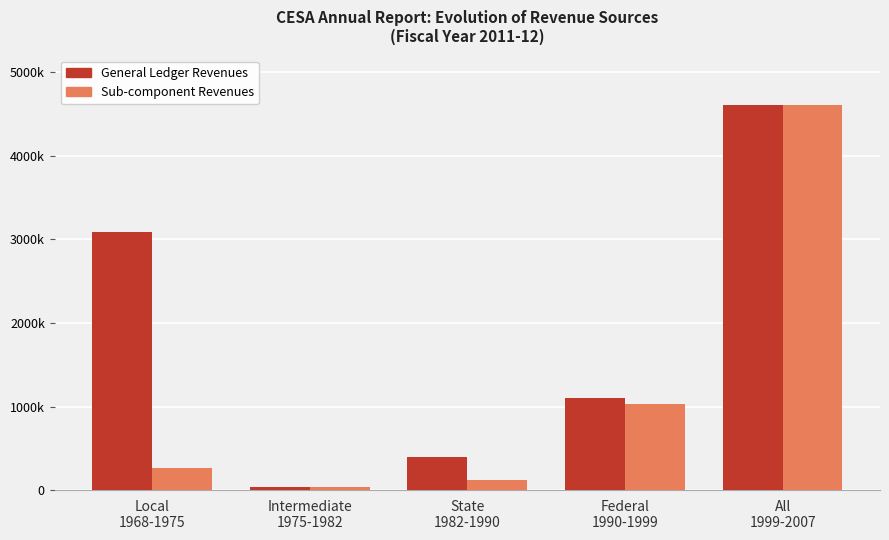

Rank the series by their average value, from highest to lowest.

General Ledger Revenues, Sub-component Revenues